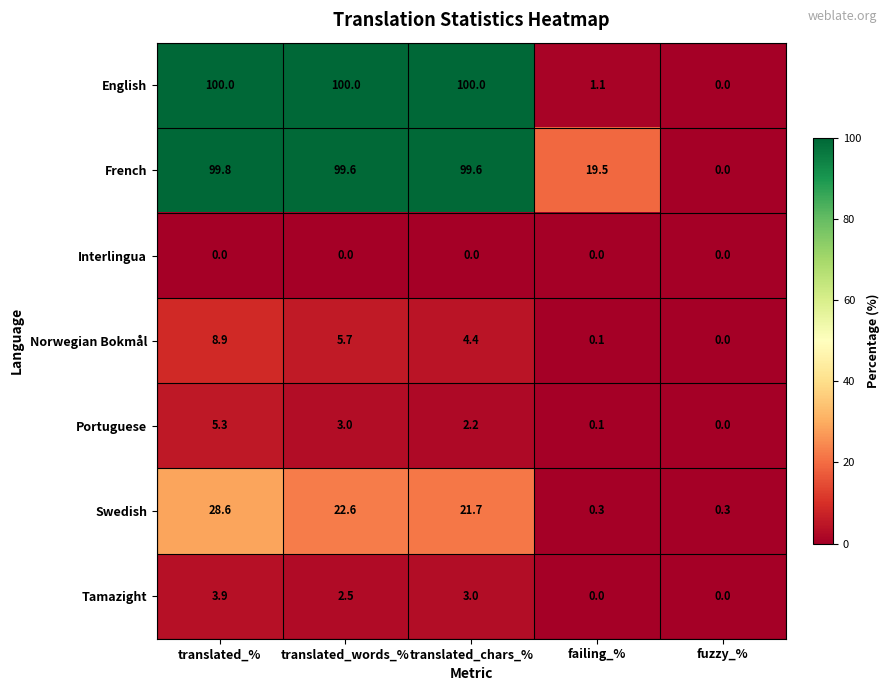

At which category is the sum across all series the highest?

translated_%